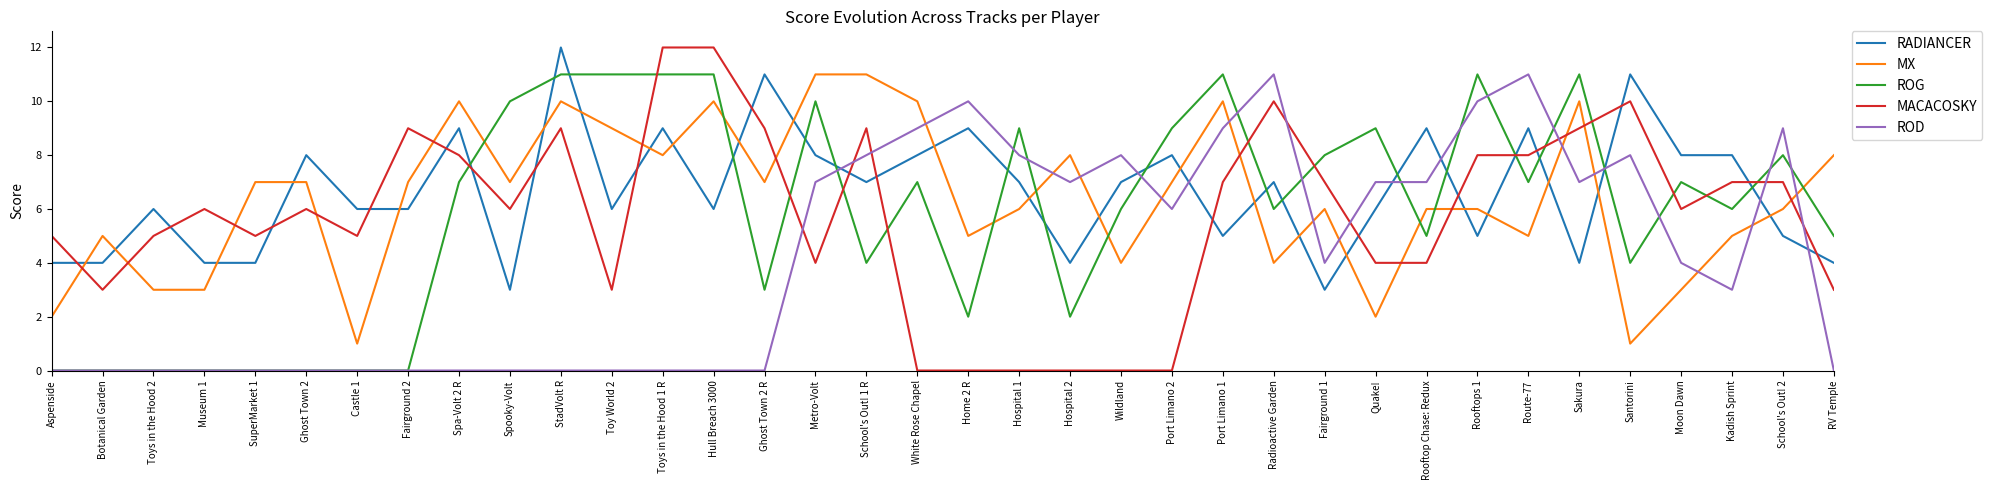

The value of ROD at SuperMarket 1 is 4. True or false?

False